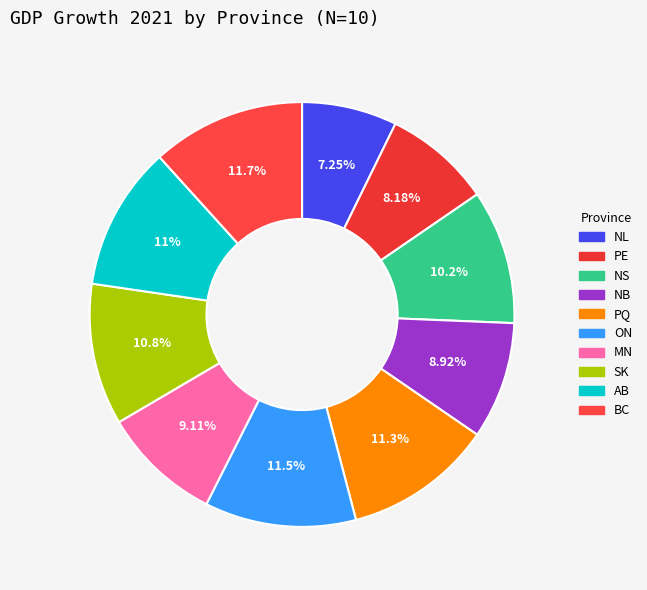

What percentage is the NS slice, to the nearest percent?

10%